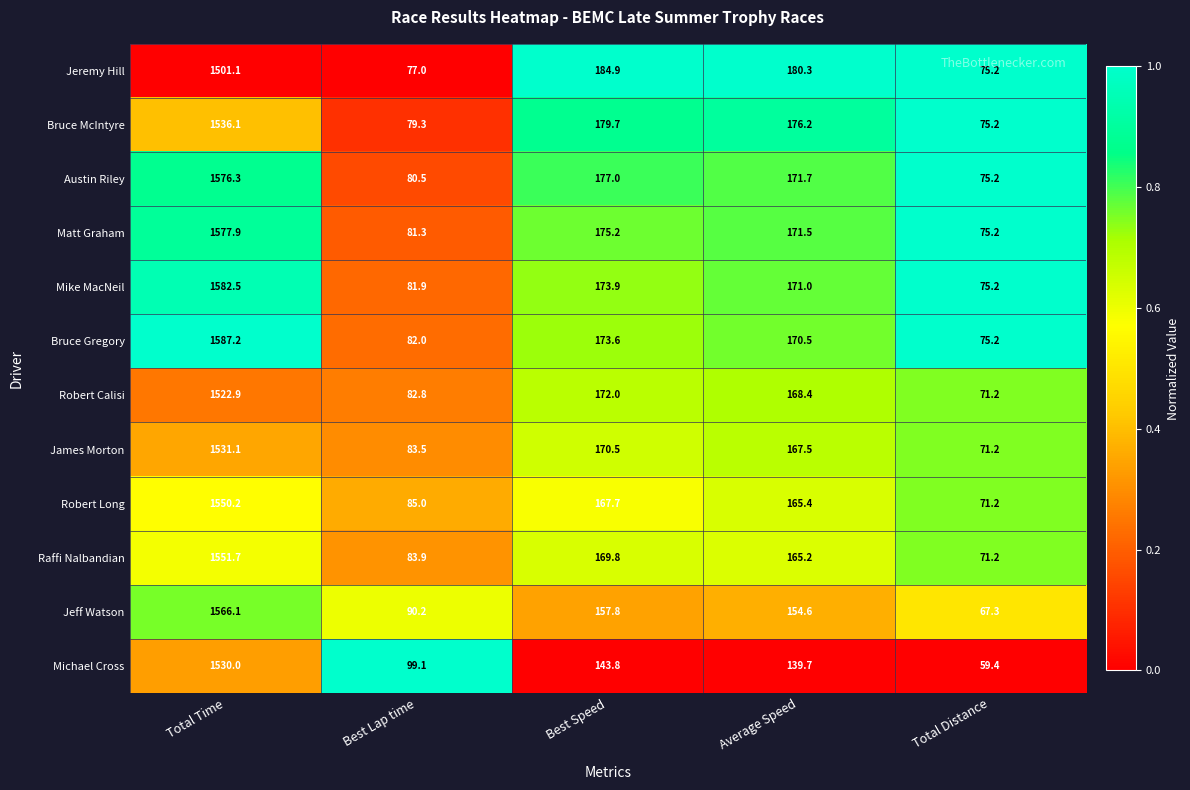

What is the difference between the second highest and second lowest values in the Bruce McIntyre series?

100.4